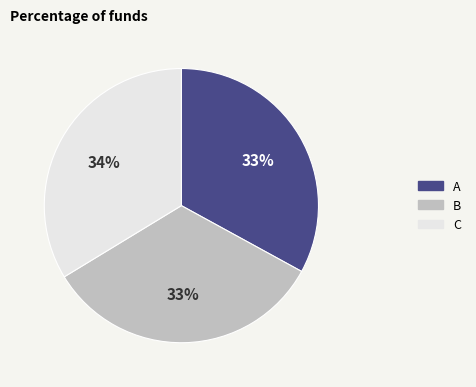

To the nearest percent, what is the difference between the C and A slice percentages?

1%